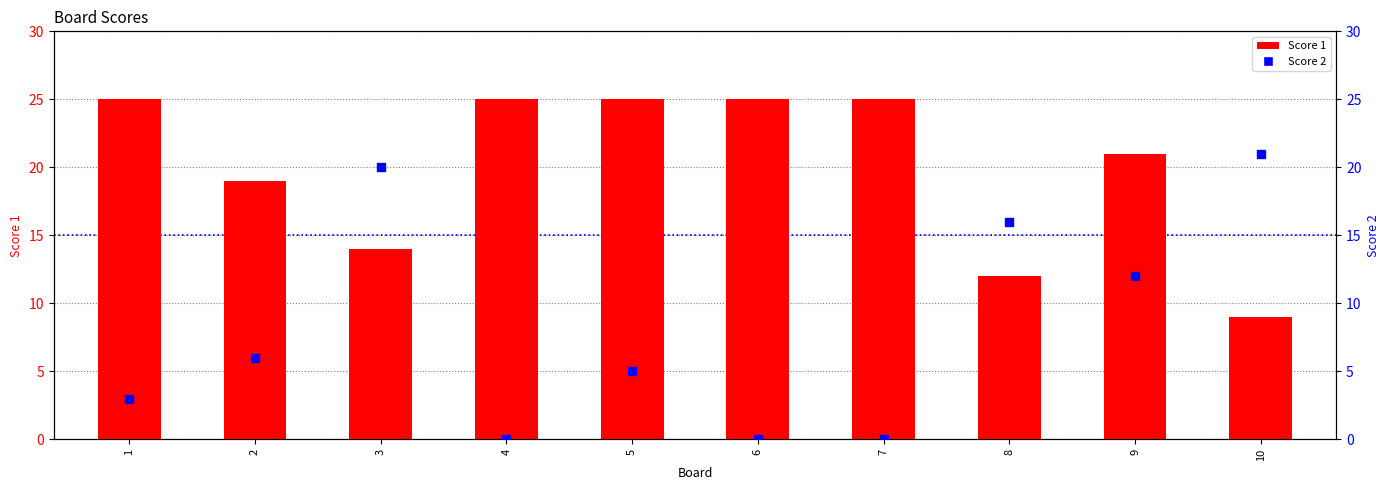

Which series has the largest total across all categories?

Score 1